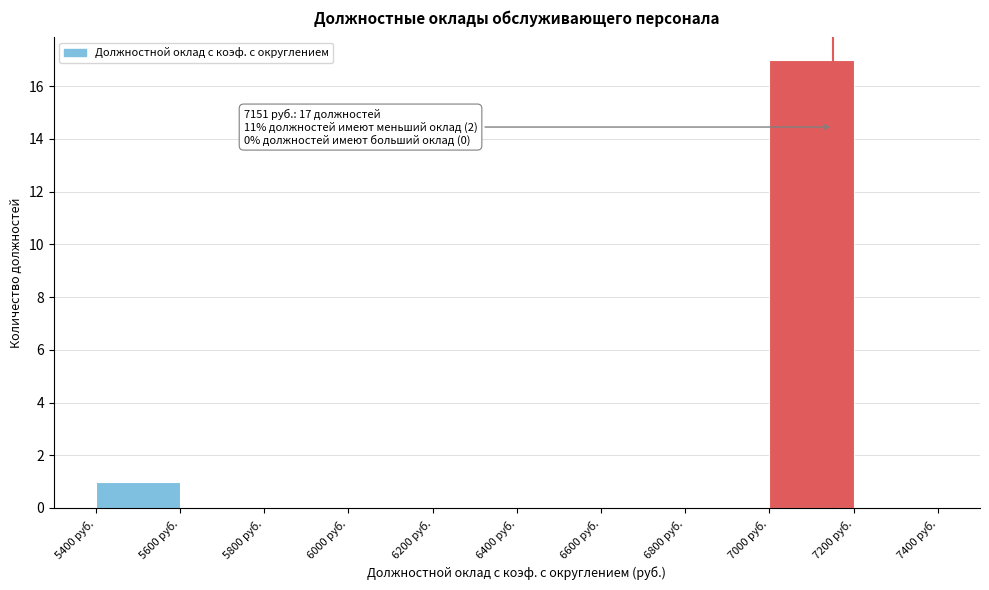

Which range on the x-axis has the tallest bar?

7000 to 7200